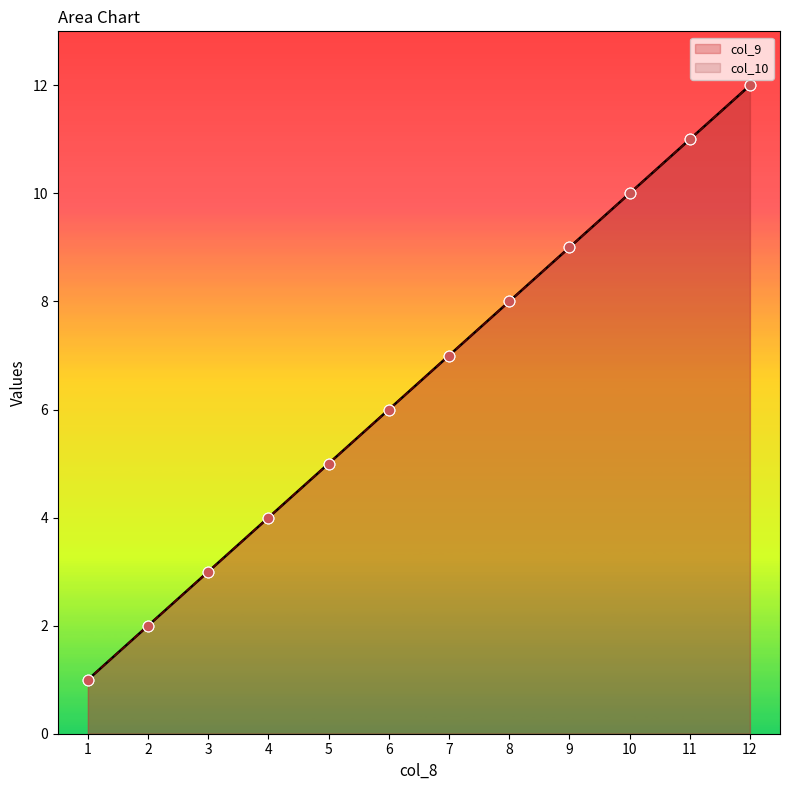

Is the value of col_9 at 1 greater than the value of col_10 at 1?

No